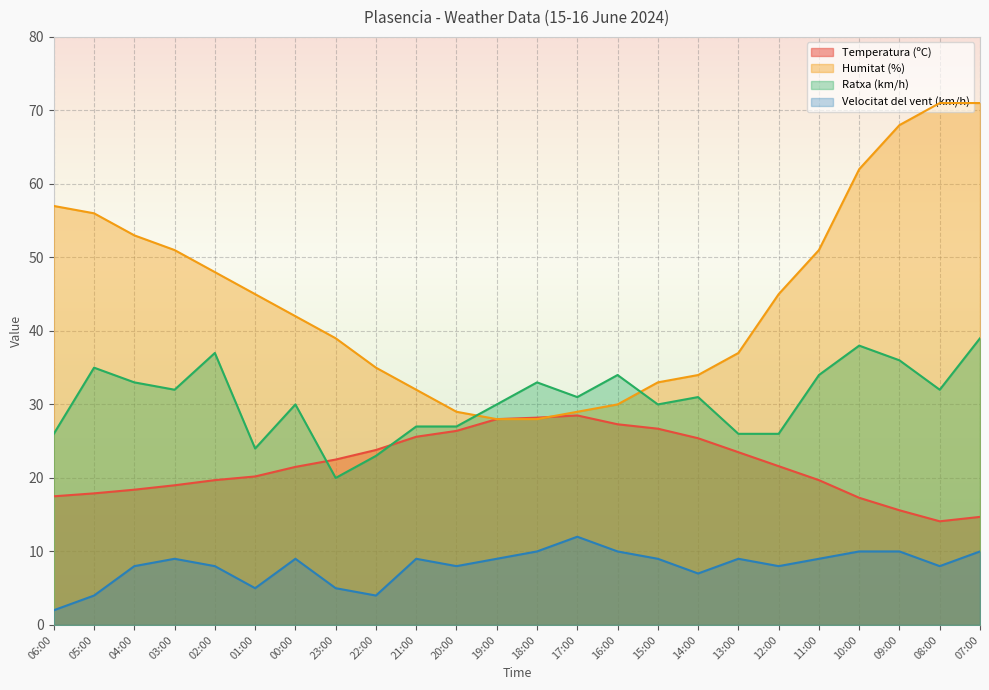

At which category does the chart reach its minimum across all series?

06:00